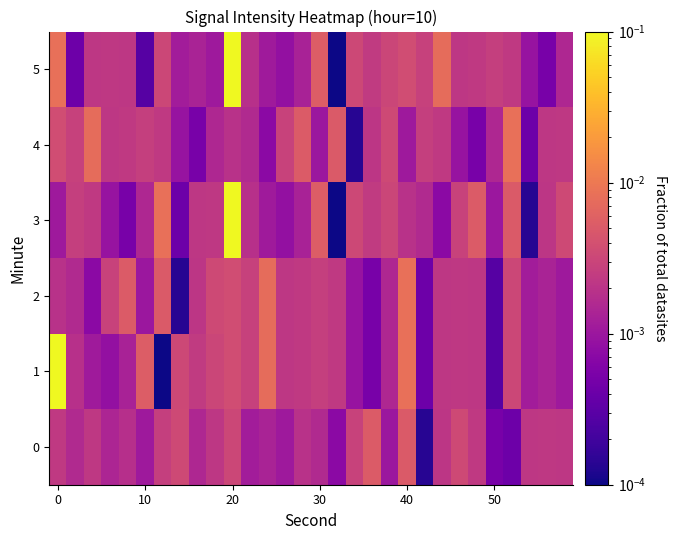

Rank the series by their maximum value, from highest to lowest.

1, 3, 5, 2, 4, 0